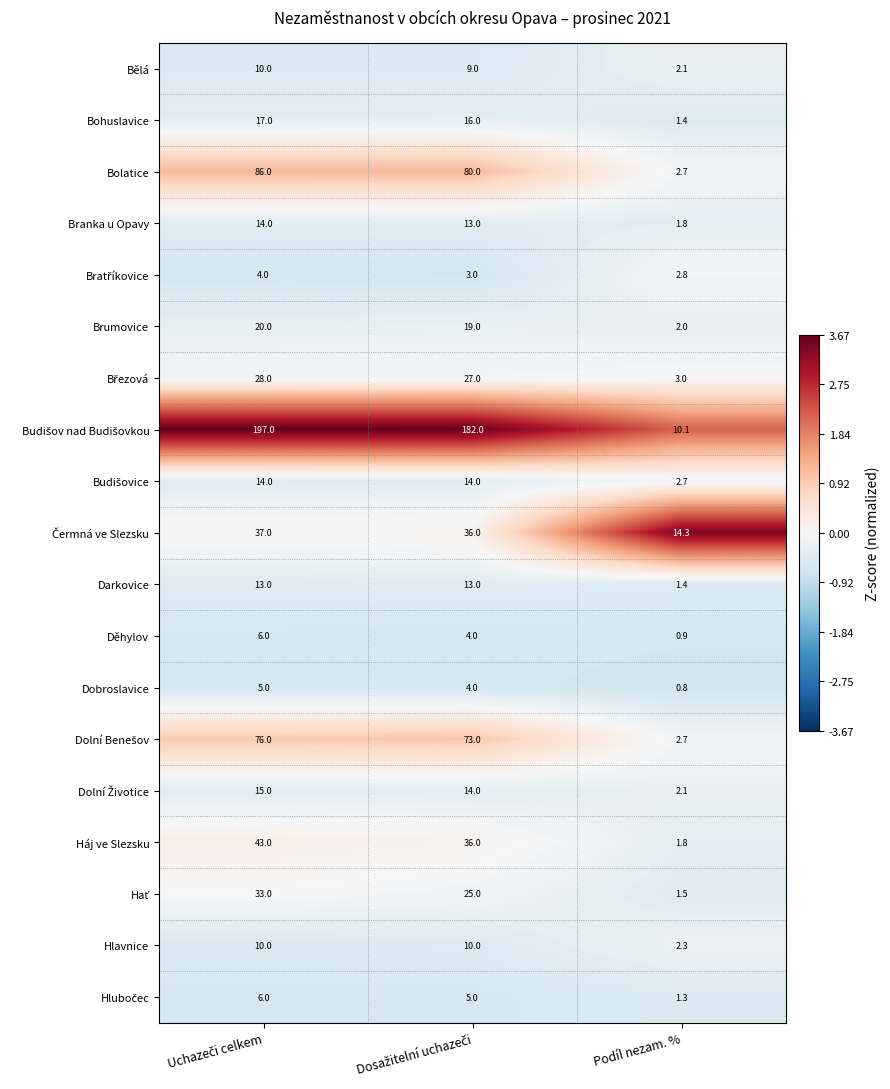

What is the difference between the maximum and minimum values in the Branka u Opavy series?

12.2